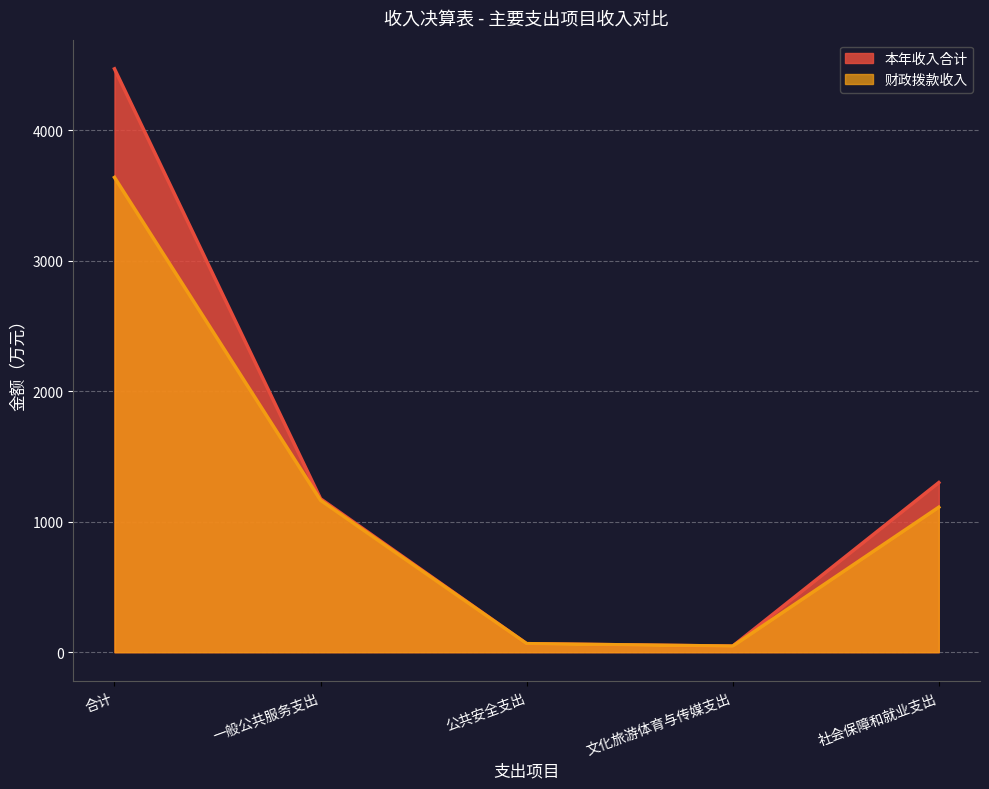

What is the minimum value shown in the chart?

46.5